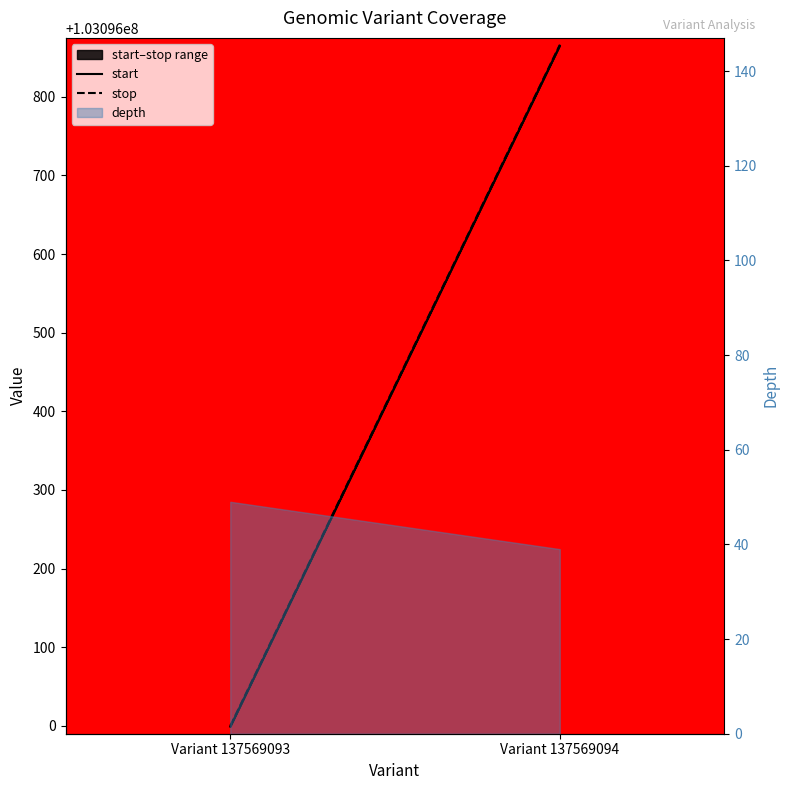

Does the chart display data point markers on the line(s)?

No